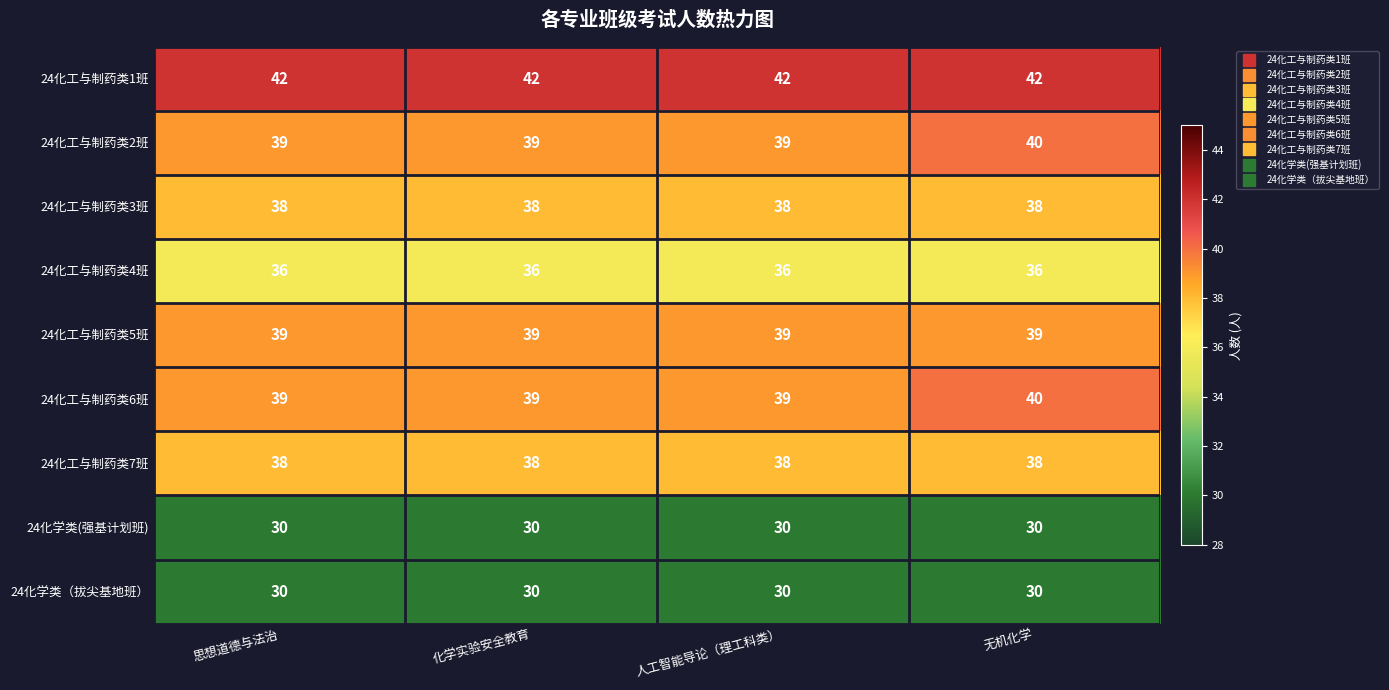

What is the greatest value displayed?

42